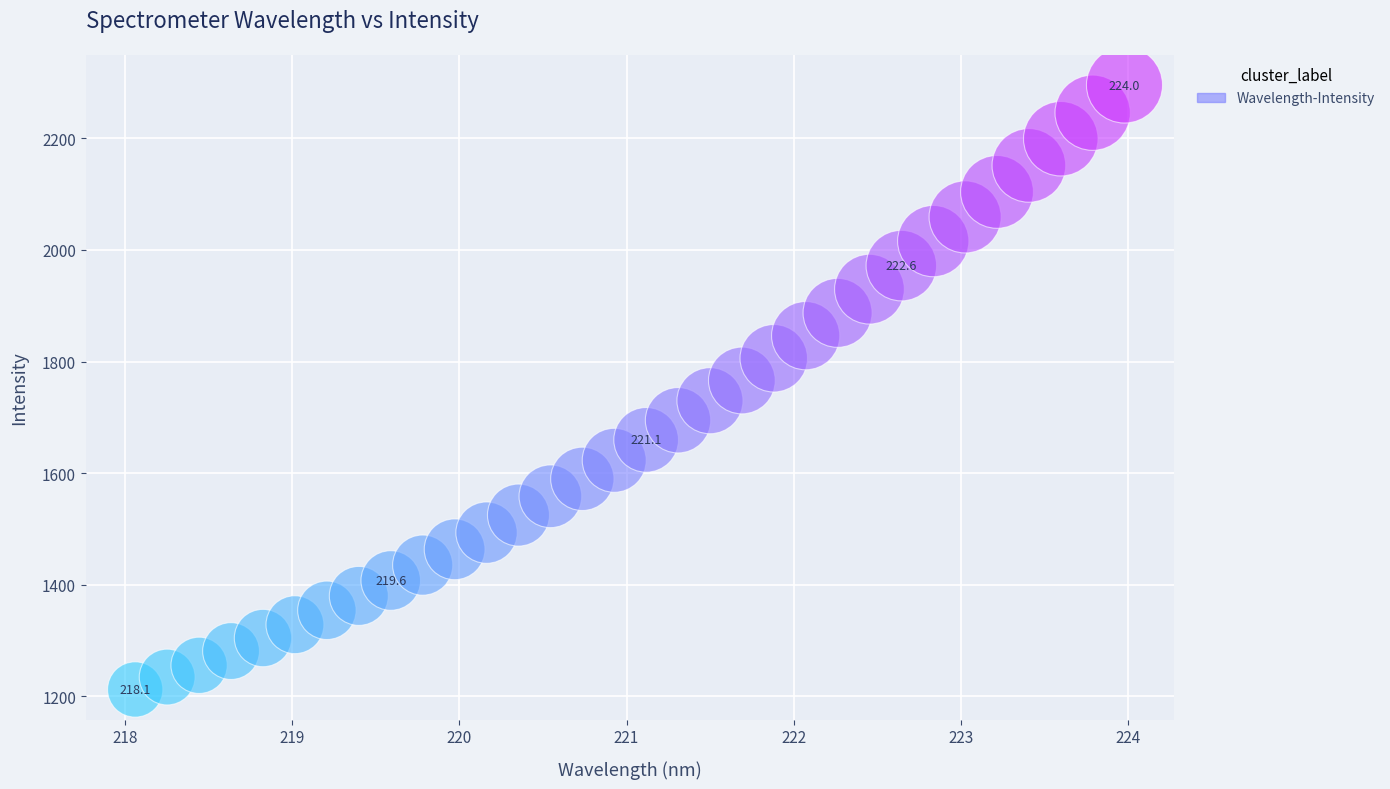

What is the range of Y values (max minus min)?

1084.0